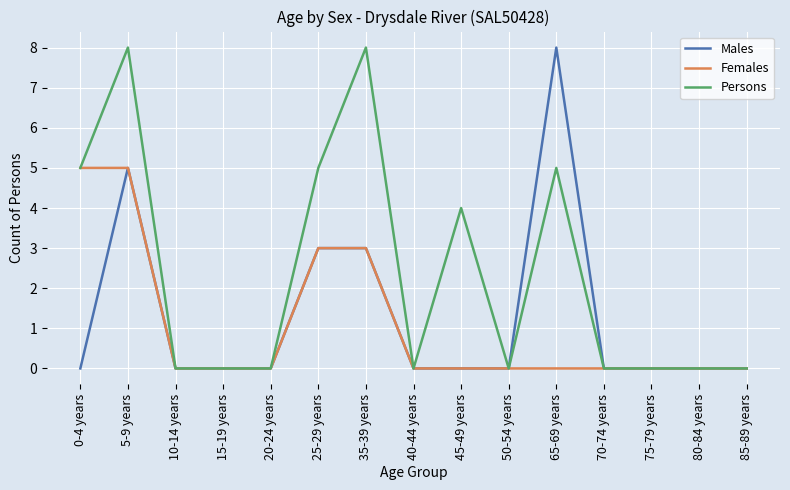

Is it true that Females equals 5 at 5-9 years?

True